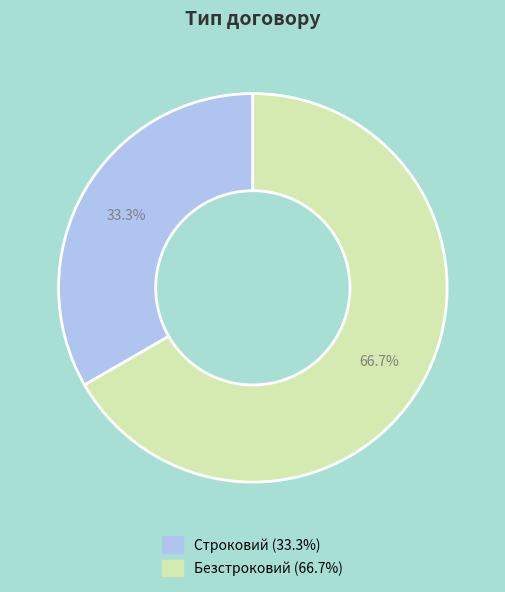

Rank the categories by value from lowest to highest.

Строковий, Безстроковий